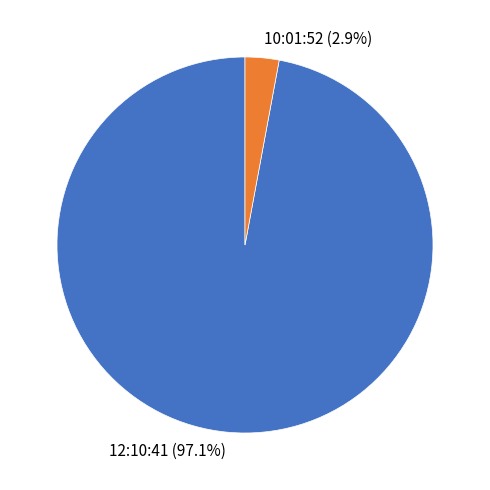

To the nearest percent, what is the difference between the 12:10:41 and 10:01:52 slice percentages?

94%